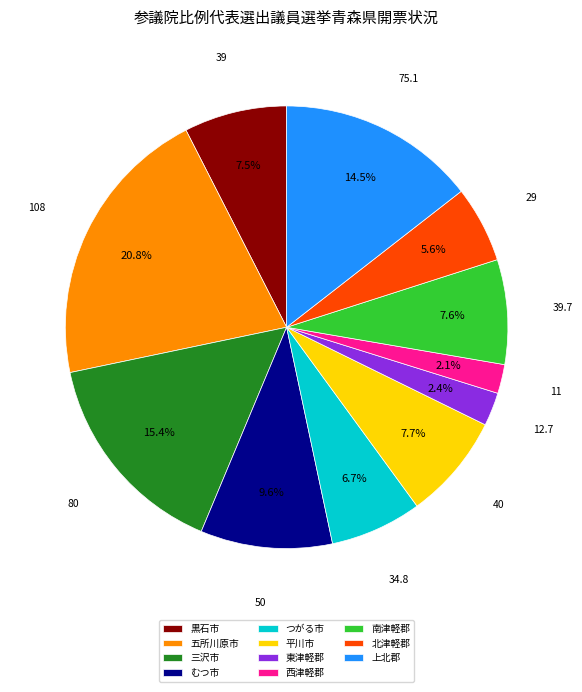

What portion of the pie excludes 西津軽郡?

97.9%